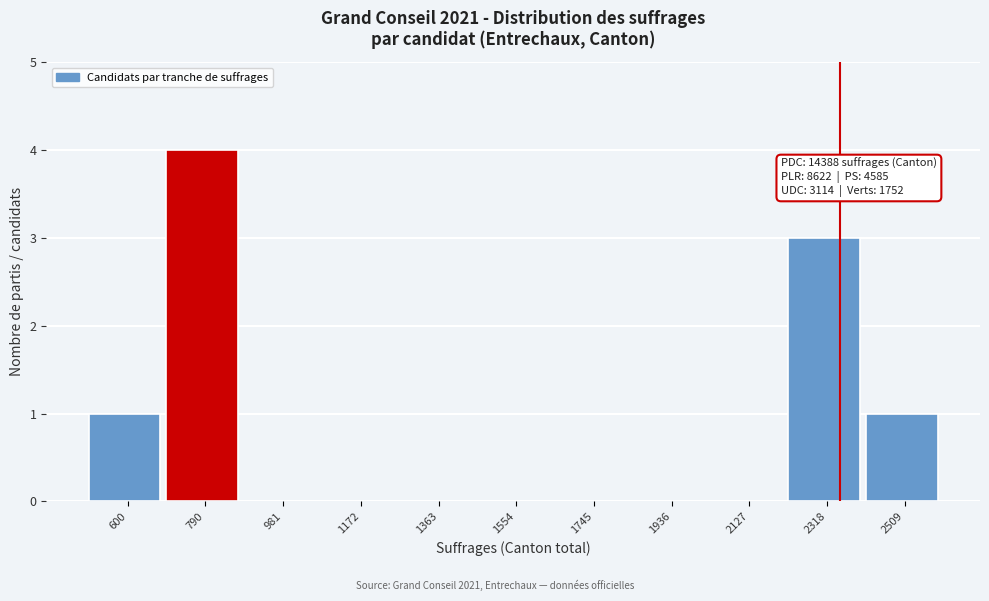

Reading right to left, extract all data points from this chart.

2509=1	2318=3	2127=0	1936=0	1745=0	1554=0	1363=0	1172=0	981=0	790=4	600=1